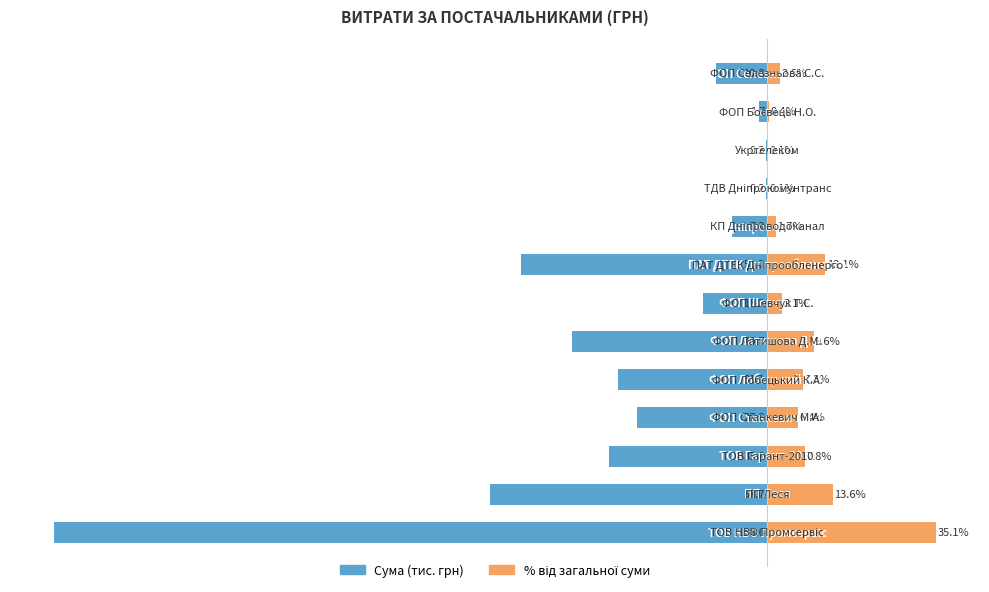

Rank the series by their maximum value, from lowest to highest.

Сума (тис. грн), % від загальної суми